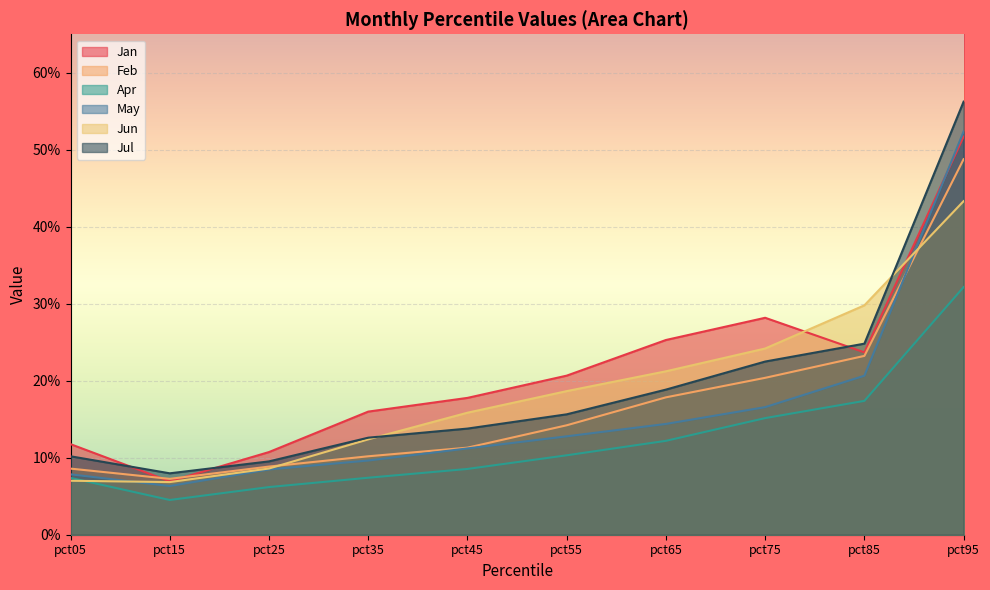

What is the value of the Jul point at the 6th from the left?

0.2